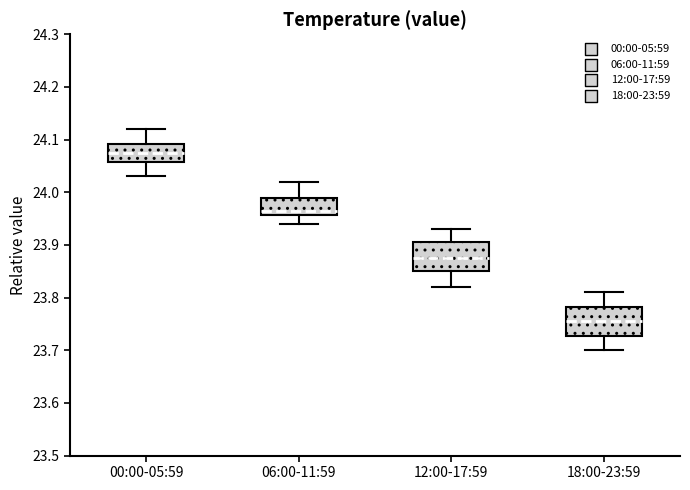

Which box has the highest median line?

00:00-05:59